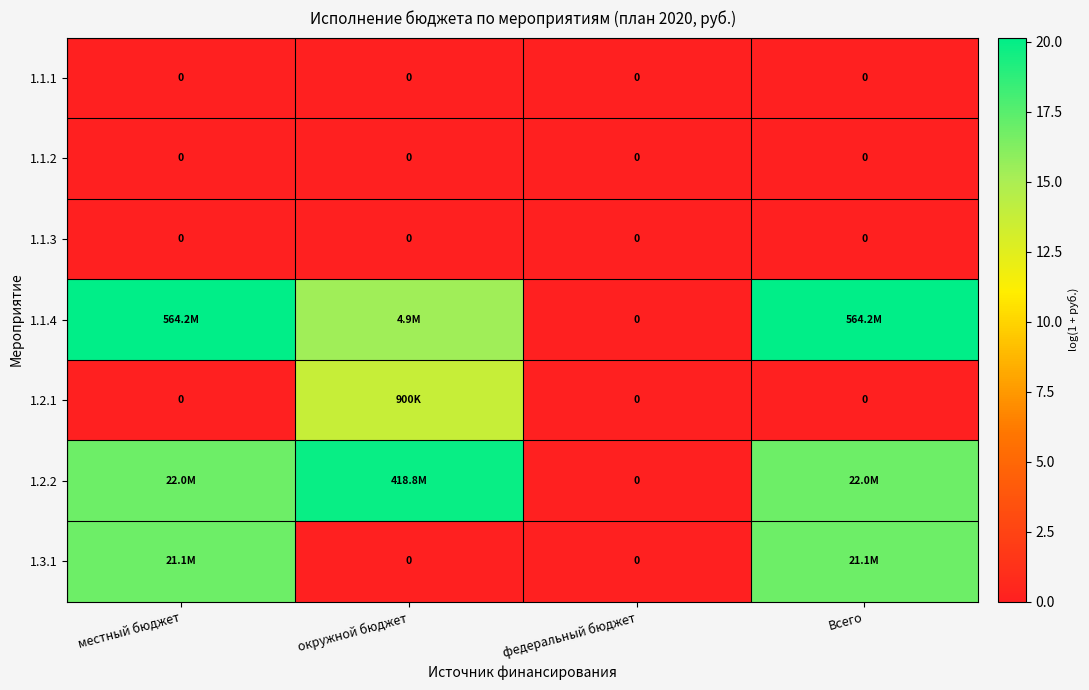

At which label is 1.2.1 closest to 6?

местный бюджет